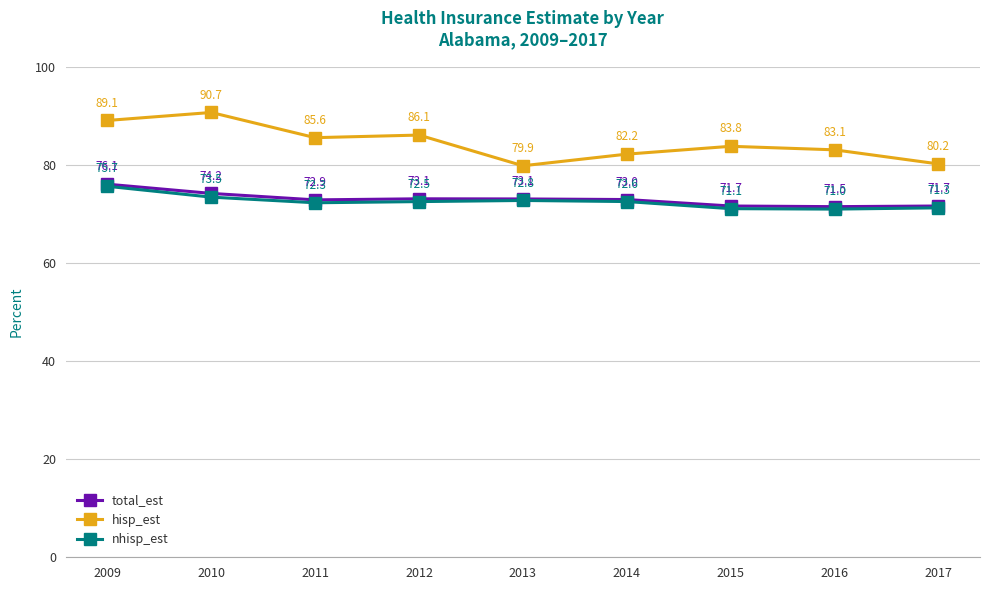

The value of total_est at 2013 is 73.1. True or false?

True